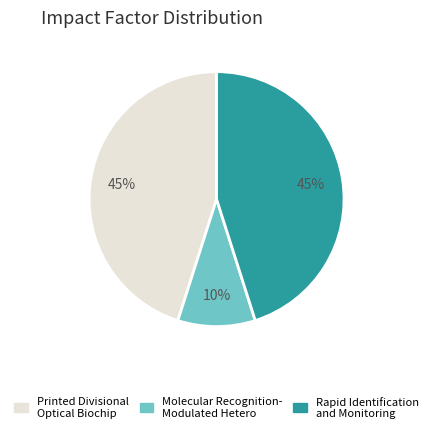

To the nearest percent, what is the average slice percentage?

33%